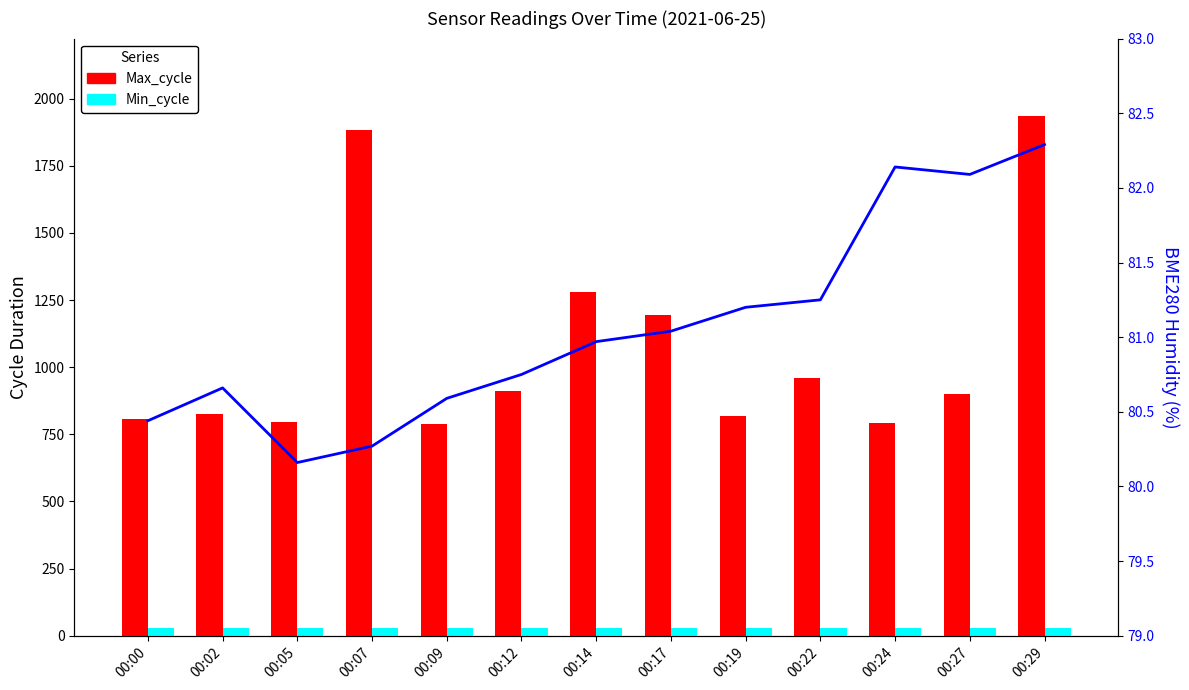

What is the value of the Min_cycle bar at the 4th from the left?

28.0